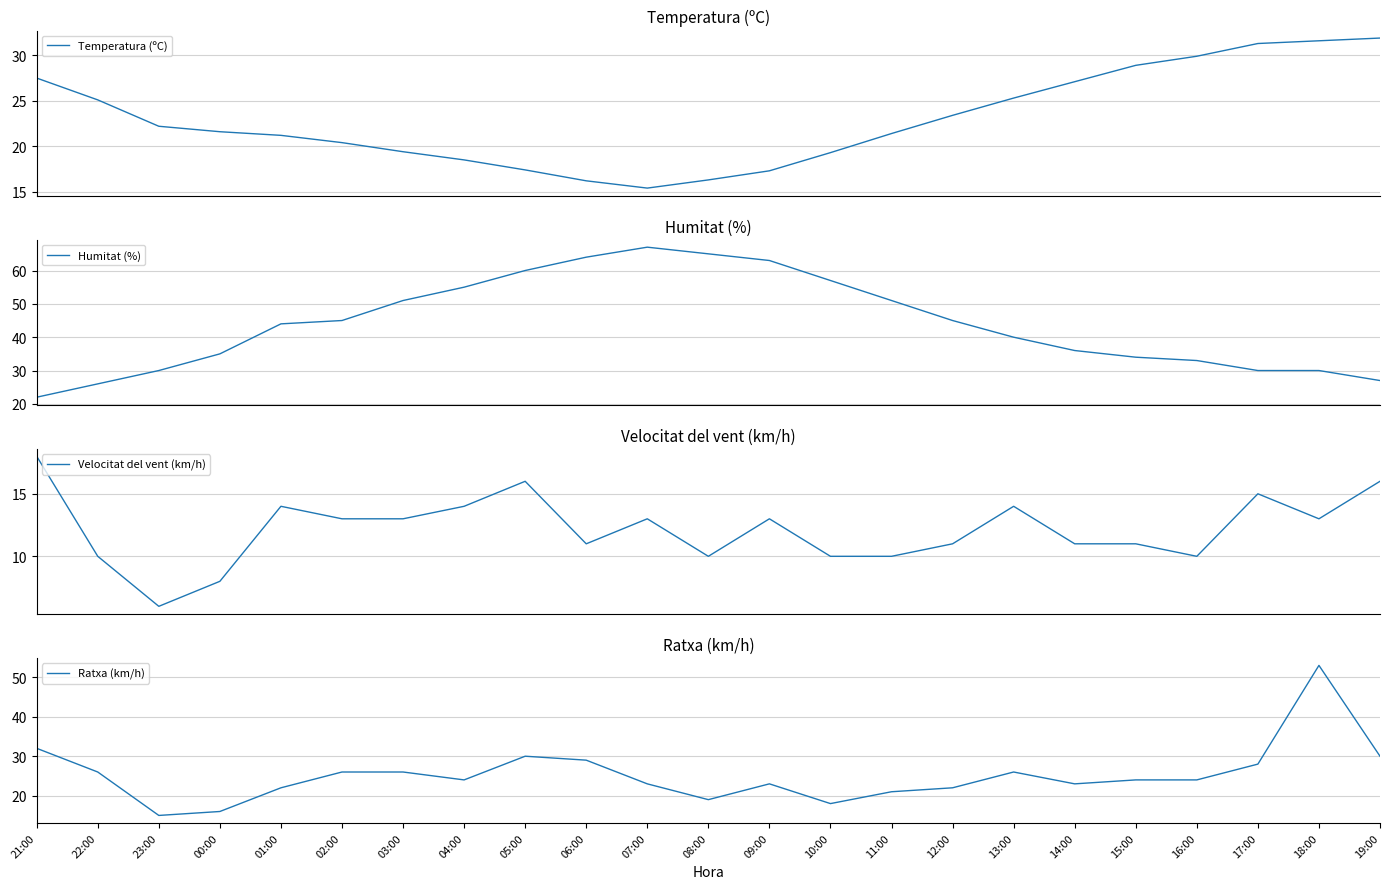

The value of Humitat (%) at 22:00 is 26.0. True or false?

True